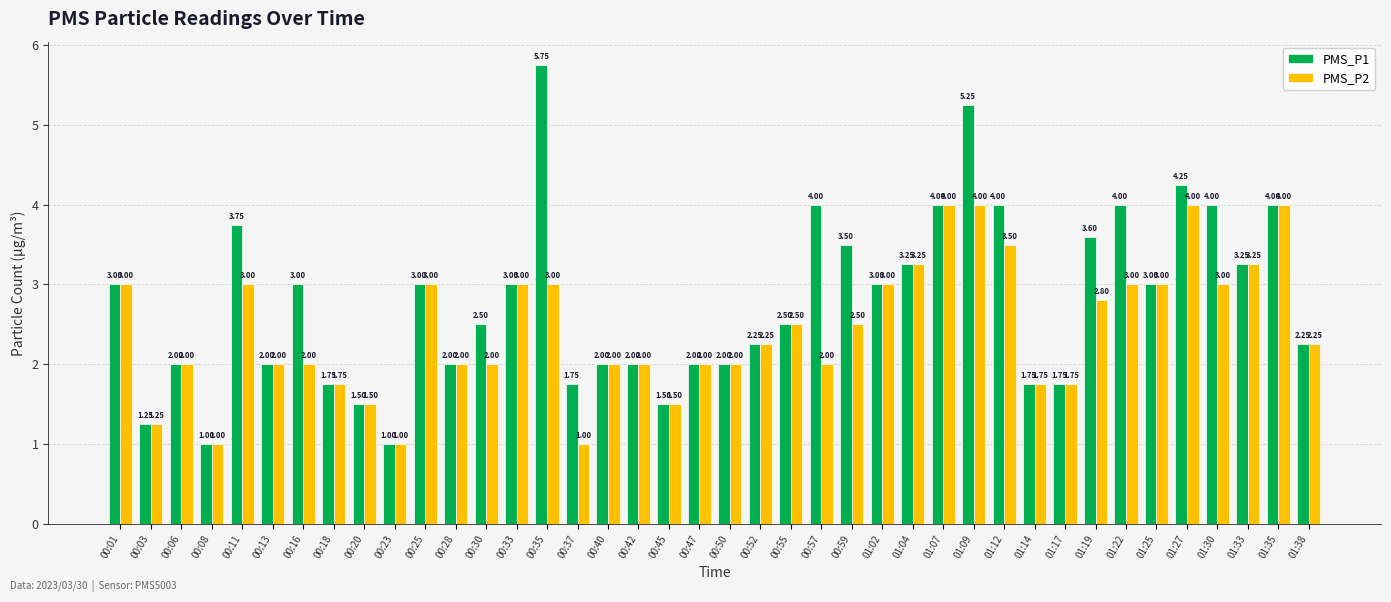

What is the total value across all series at 00:01?

6.0